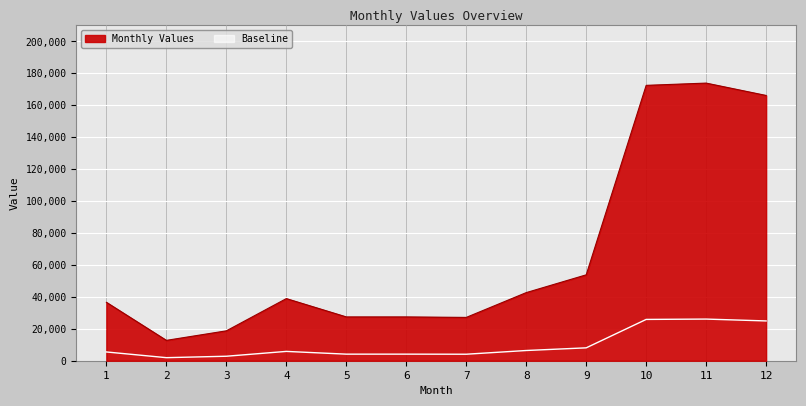

Where is the first local maximum?

4